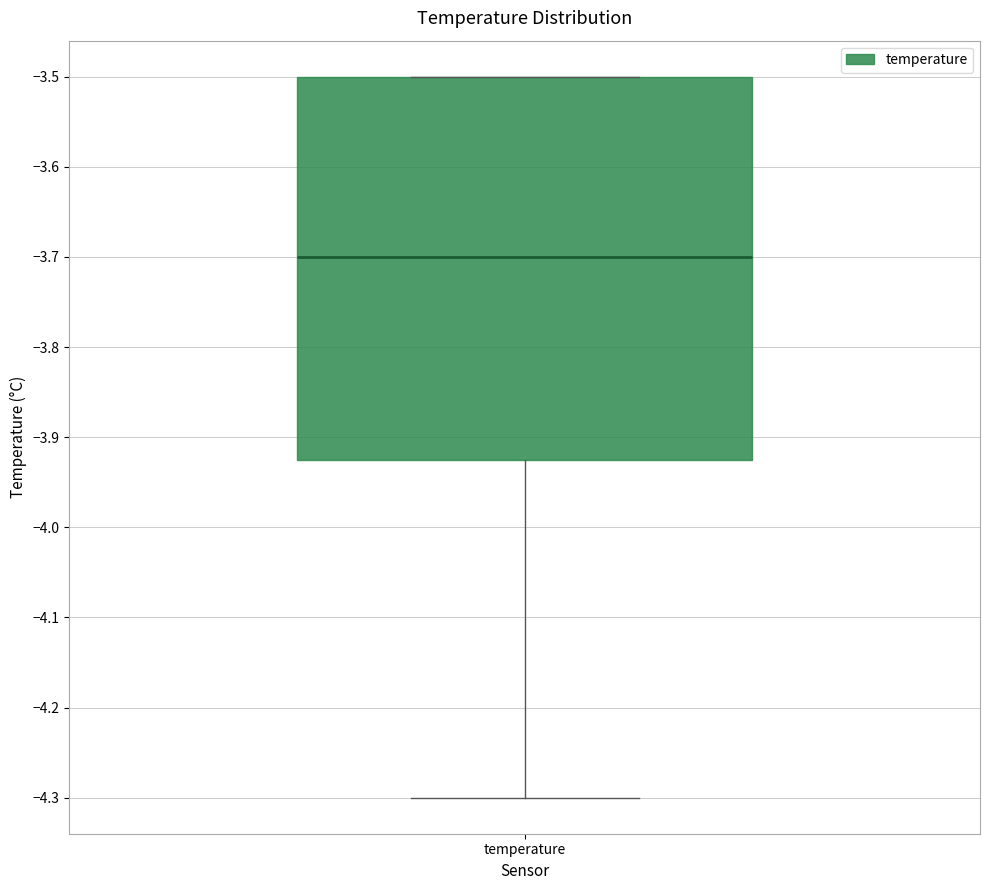

Where does the lower whisker of the box for temperature end on the y-axis? The values are not printed on the chart, so give them approximately, as read against the axis.

-4.30